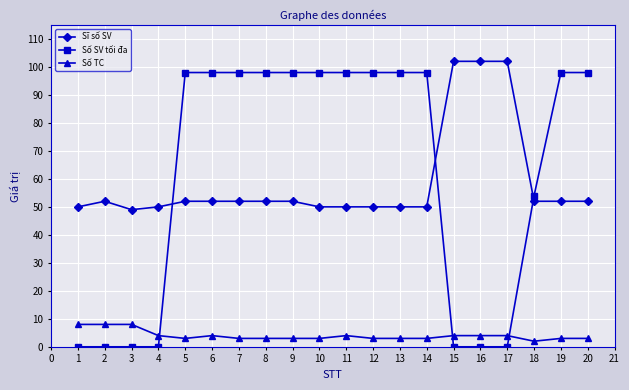

What is the approximate value of Số SV tối đa at 9?

98